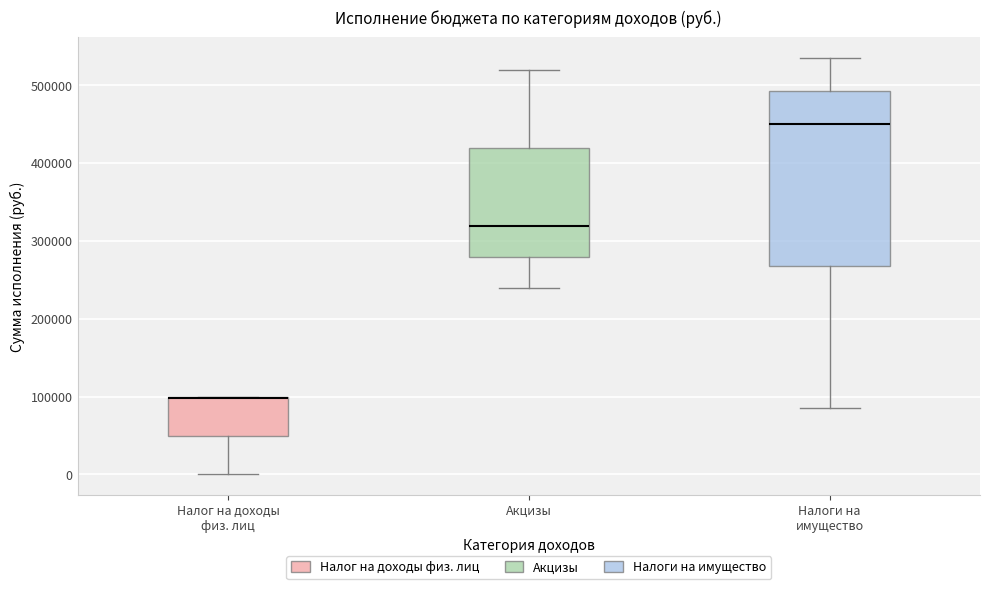

Reading left to right, read every box against the y-axis: the position of its median line, the range the box covers, and the ends of its whiskers. The values are not printed on the chart, so give them approximately, as read against the axis.

Налог на доходы физ. лиц: median 100000 (drawn on the box's upper edge), box 50000 to 100000, whiskers 0 to 100000
Акцизы: median 320000, box 280000 to 420000, whiskers 240000 to 520000
Налоги на имущество: median 450000, box 270000 to 490000, whiskers 90000 to 530000